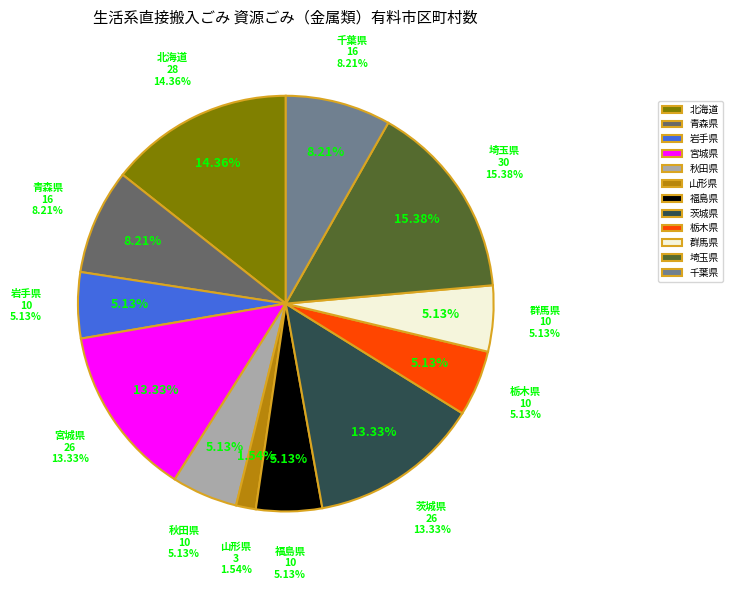

Count the number of slices in the pie.

12